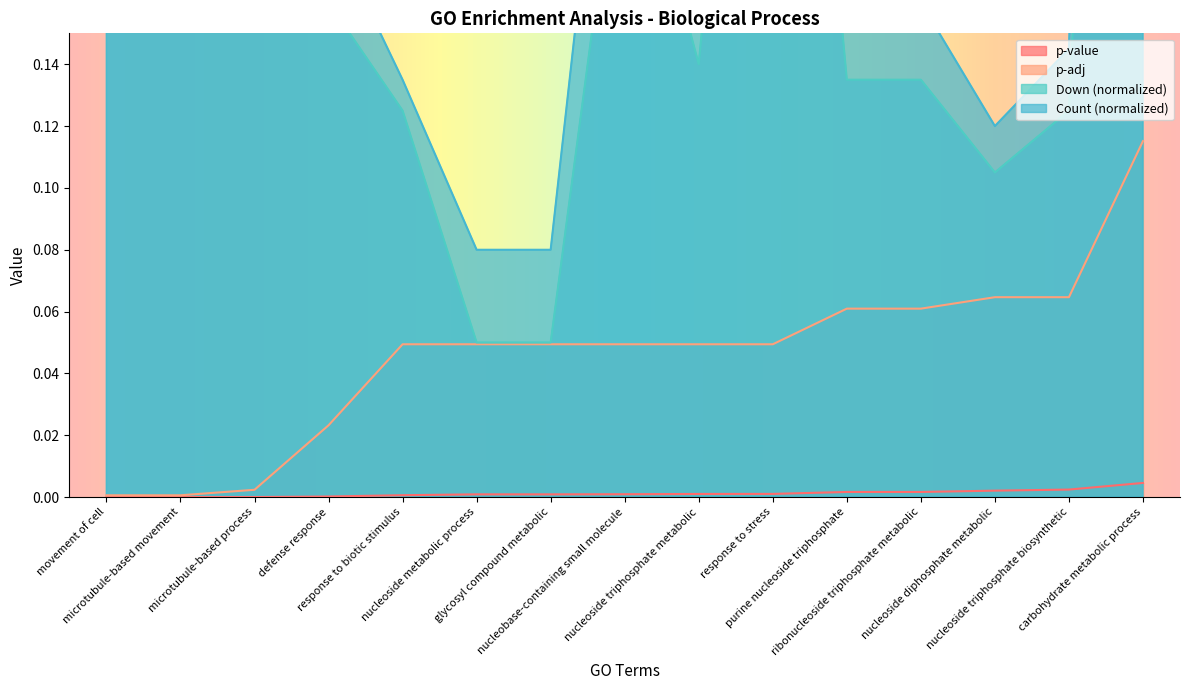

At which category does the chart reach its minimum across all series?

movement of cell